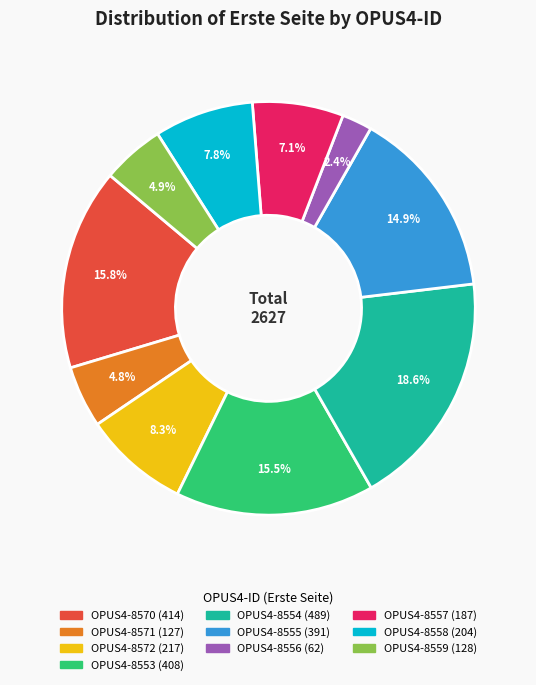

To the nearest percent, what is the average slice percentage?

10%